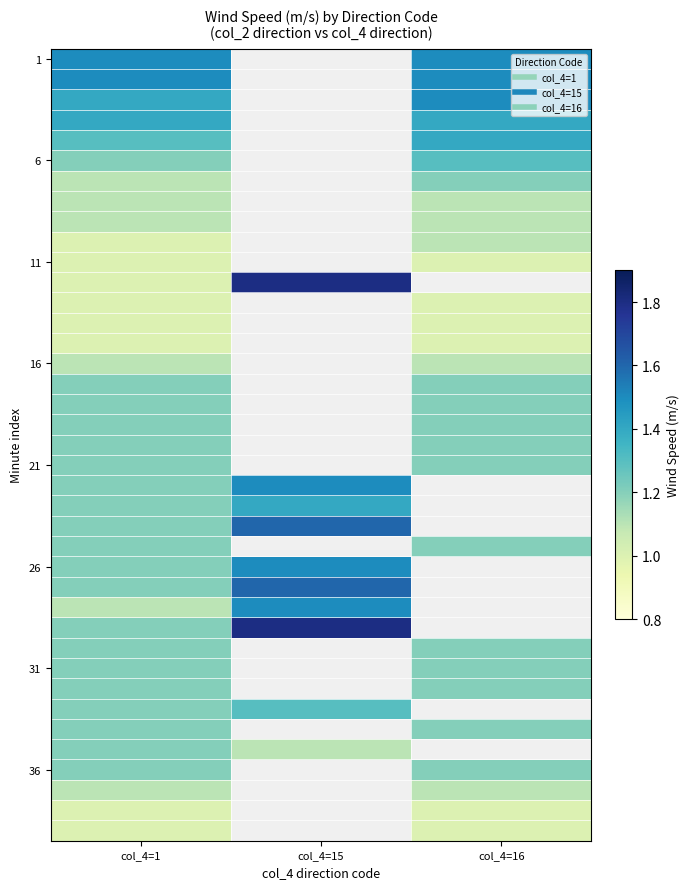

At which category does the chart reach its minimum across all series?

col_4=1